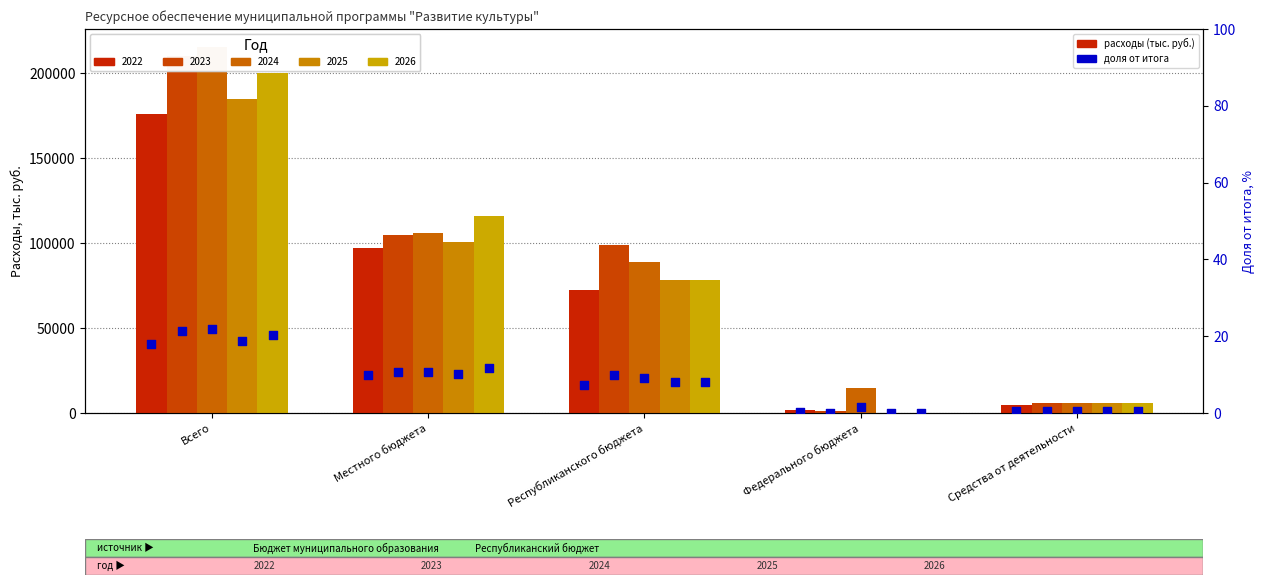

What is the change in value from Местного бюджета to Средства от деятельности?

-9.4